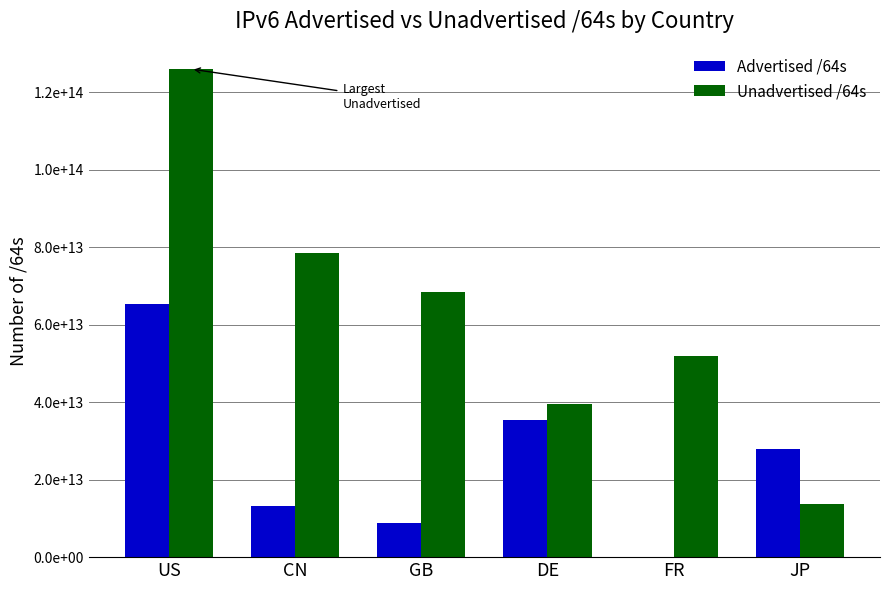

Between JP and CN, which is larger?

JP